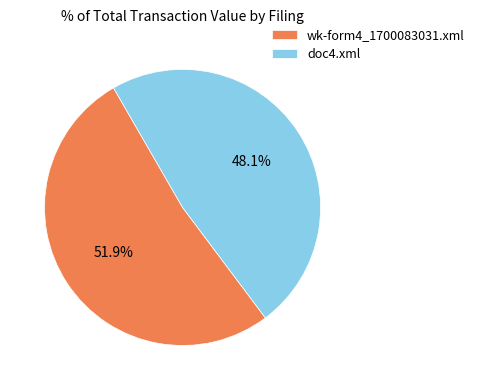

Rank the categories by value from highest to lowest.

wk-form4_1700083031.xml, doc4.xml